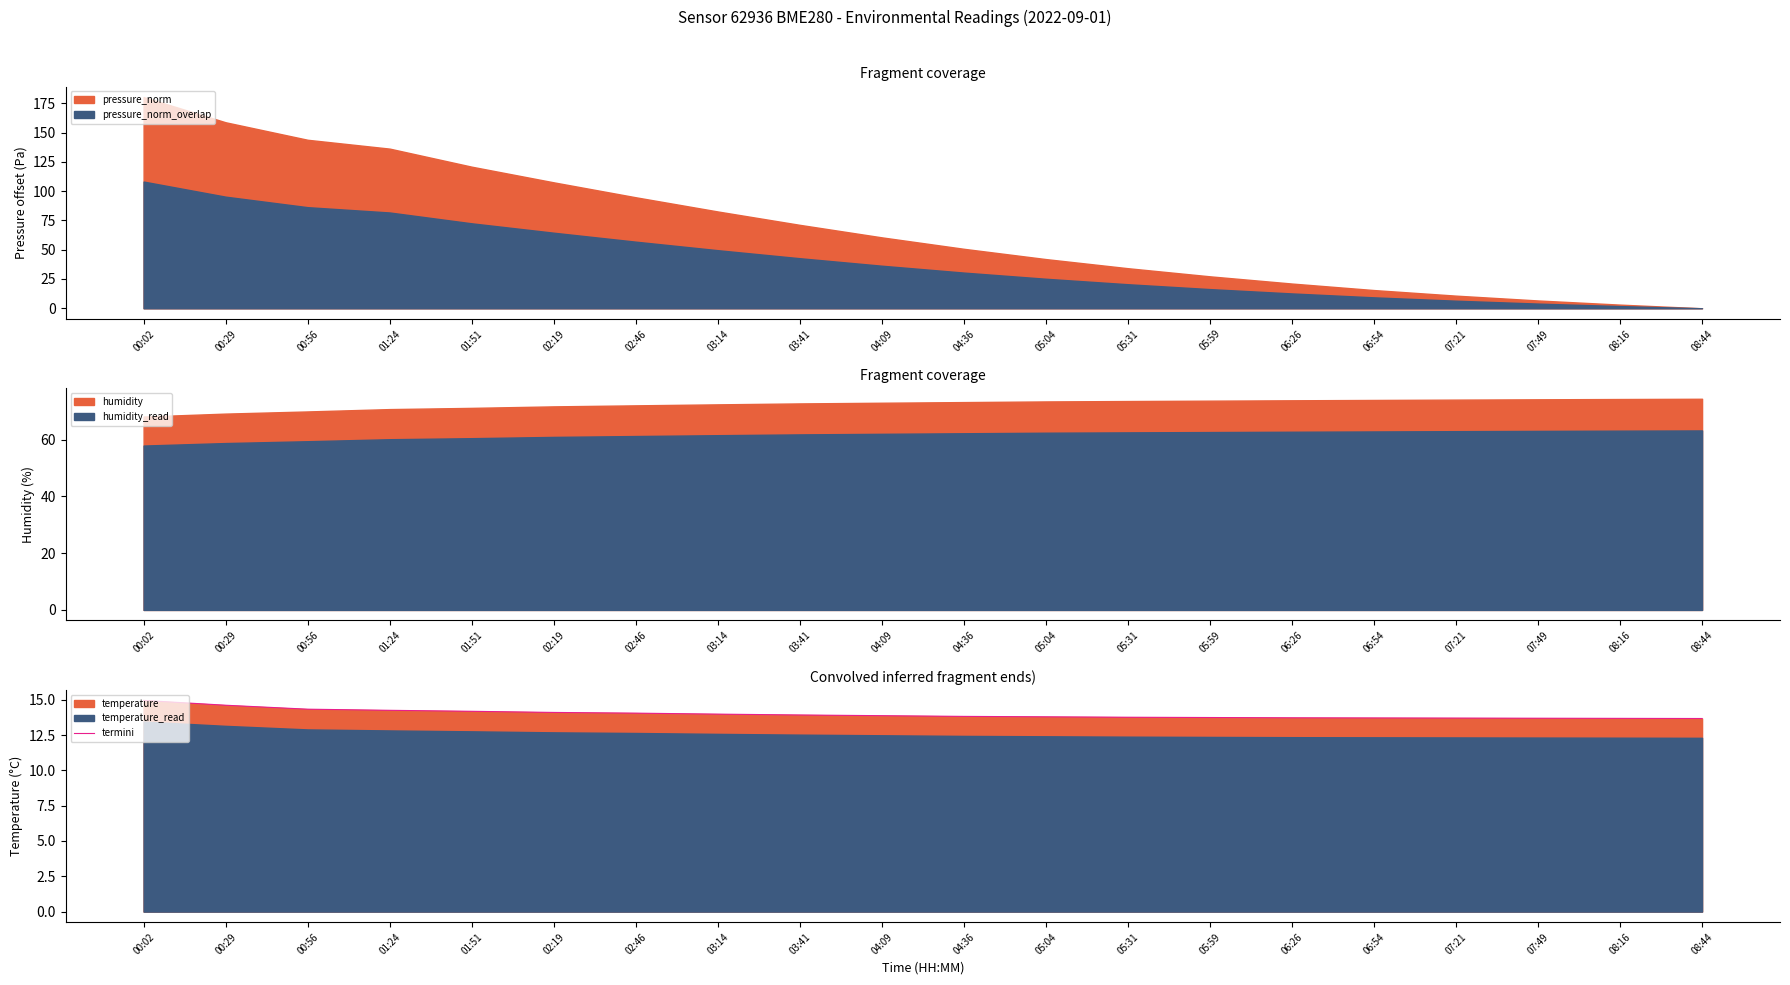

The value at 06:54 is 21.6. True or false?

False